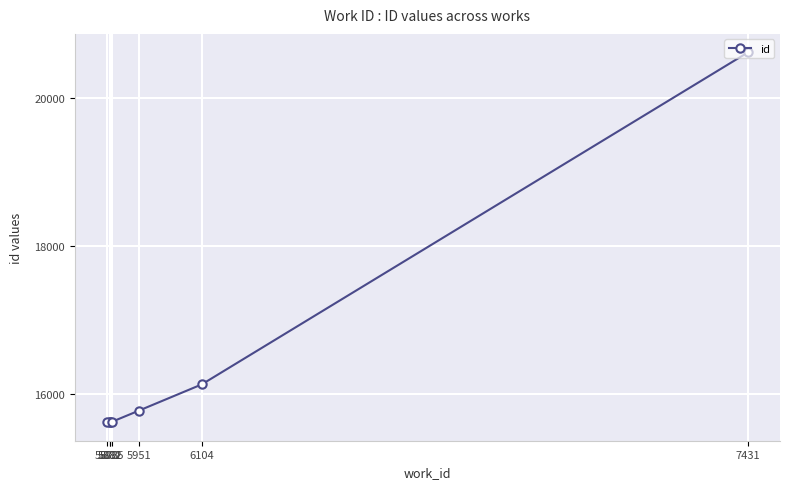

Rank the categories by value from lowest to highest.

5882, 5881, 5873, 5885, 5951, 6104, 7431